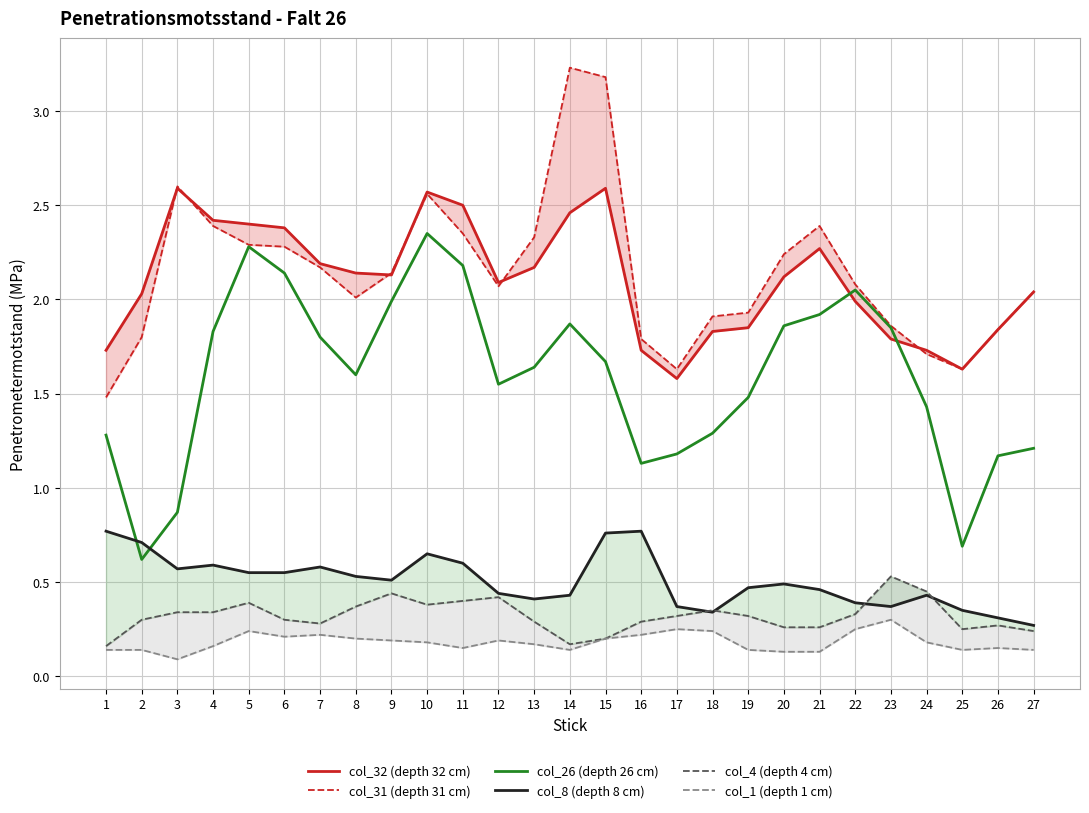

What is the spread (max minus min) of values at 19?

1.8